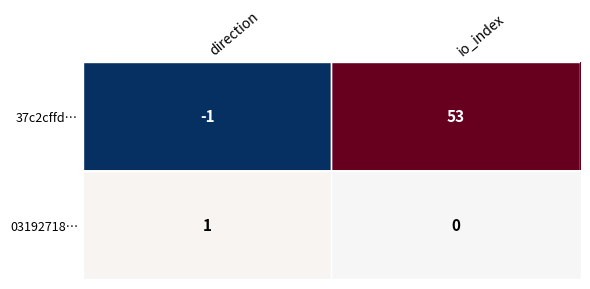

Where is 03192718… nearest to the value 0?

io_index